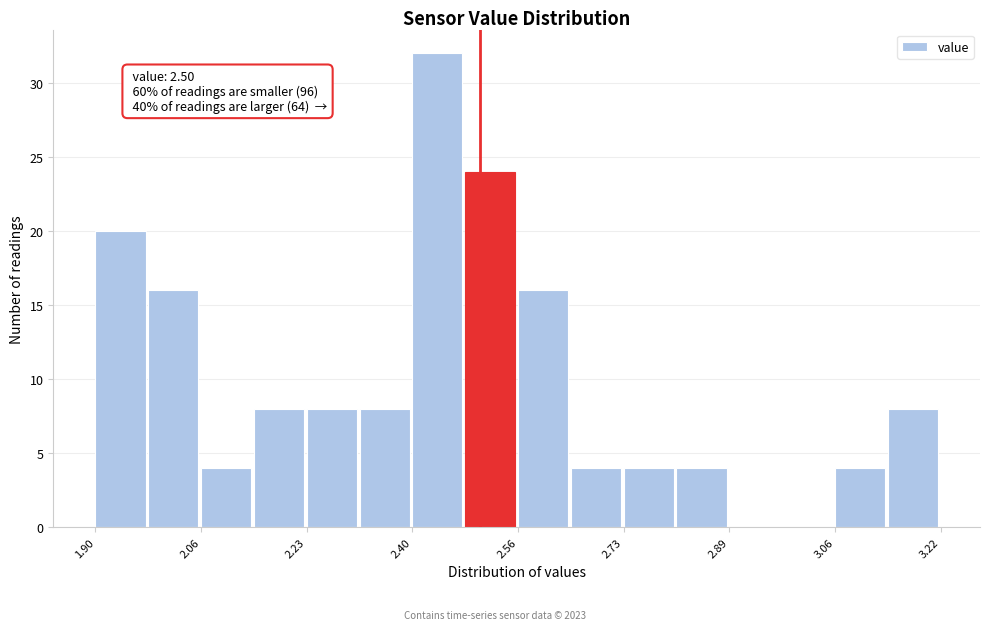

Which range on the x-axis has the tallest bar?

2.40 to 2.48